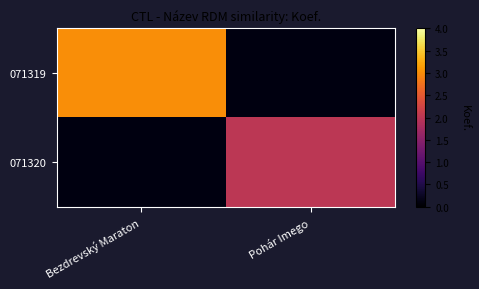

At how many categories does at least one series exceed 2?

1